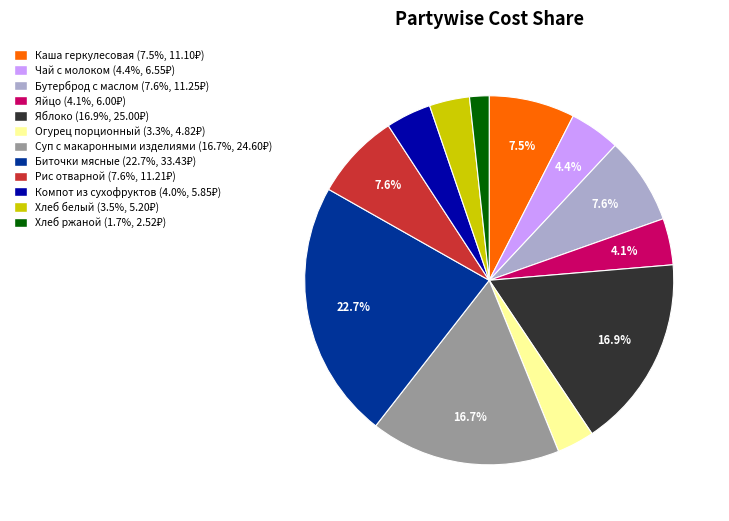

The Компот из сухофруктов slice represents 4% of the pie. True or false?

True